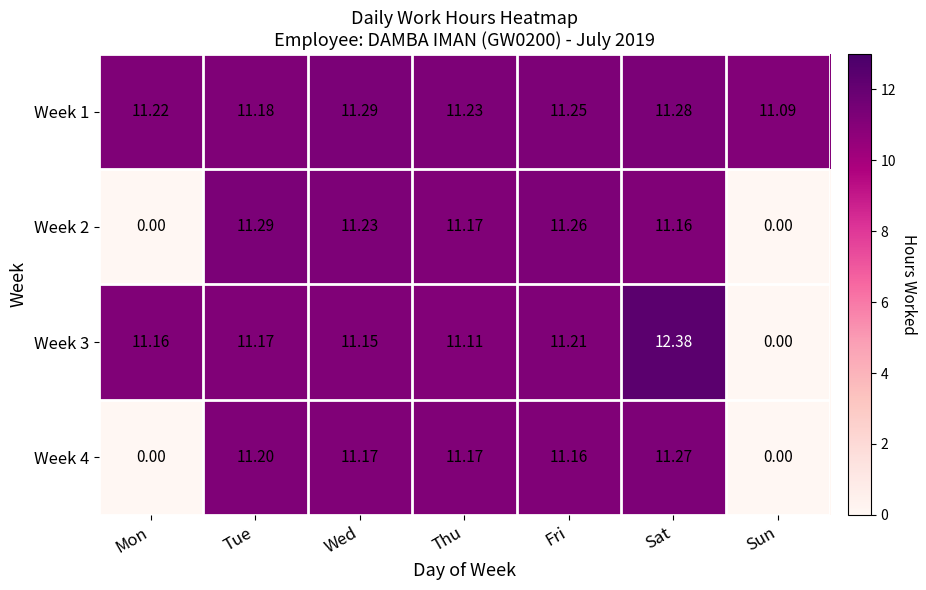

How many values in the Week 2 series exceed 11?

5